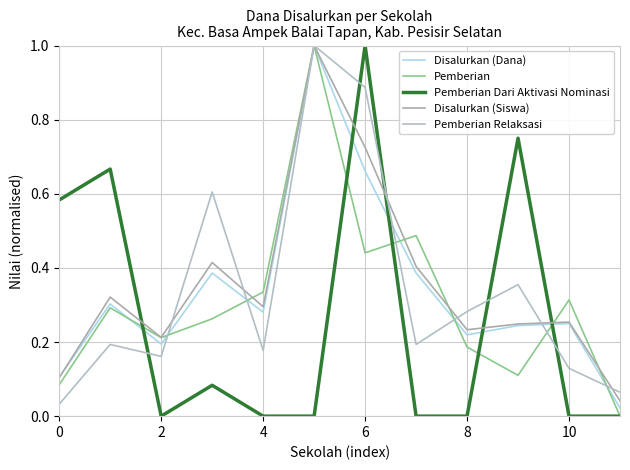

True or false: Disalurkan (Dana) and Pemberian Relaksasi intersect in this chart.

True